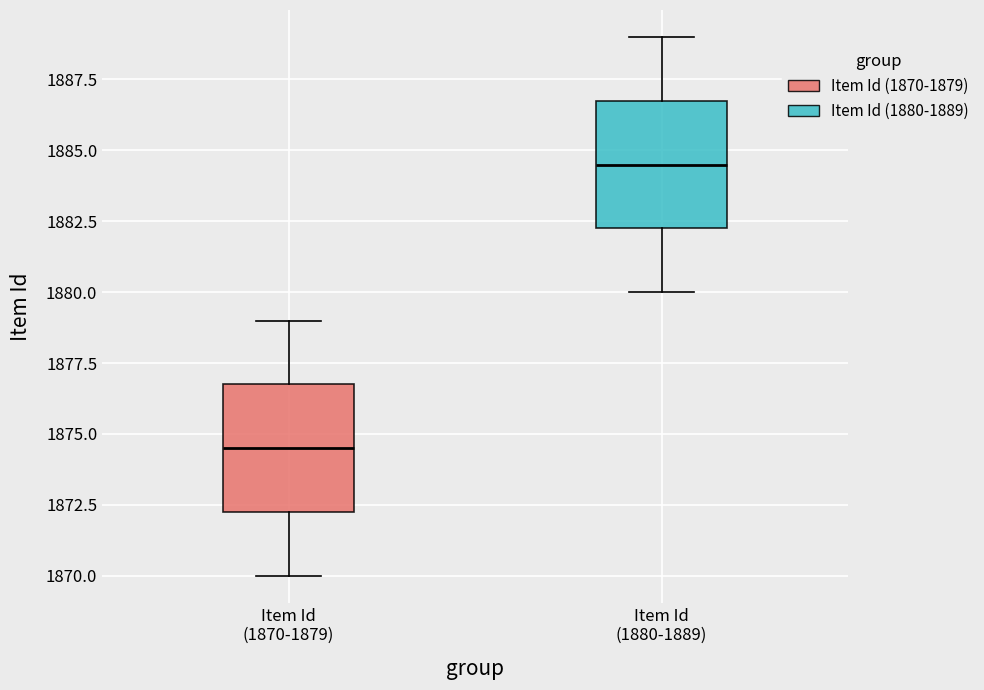

Reading left to right, read every box against the y-axis: the position of its median line, the range the box covers, and the ends of its whiskers. The values are not printed on the chart, so give them approximately, as read against the axis.

Item Id (1870-1879): median 1874.5, box 1872.5 to 1877.0, whiskers 1870.0 to 1879.0
Item Id (1880-1889): median 1884.5, box 1882.5 to 1887.0, whiskers 1880.0 to 1889.0